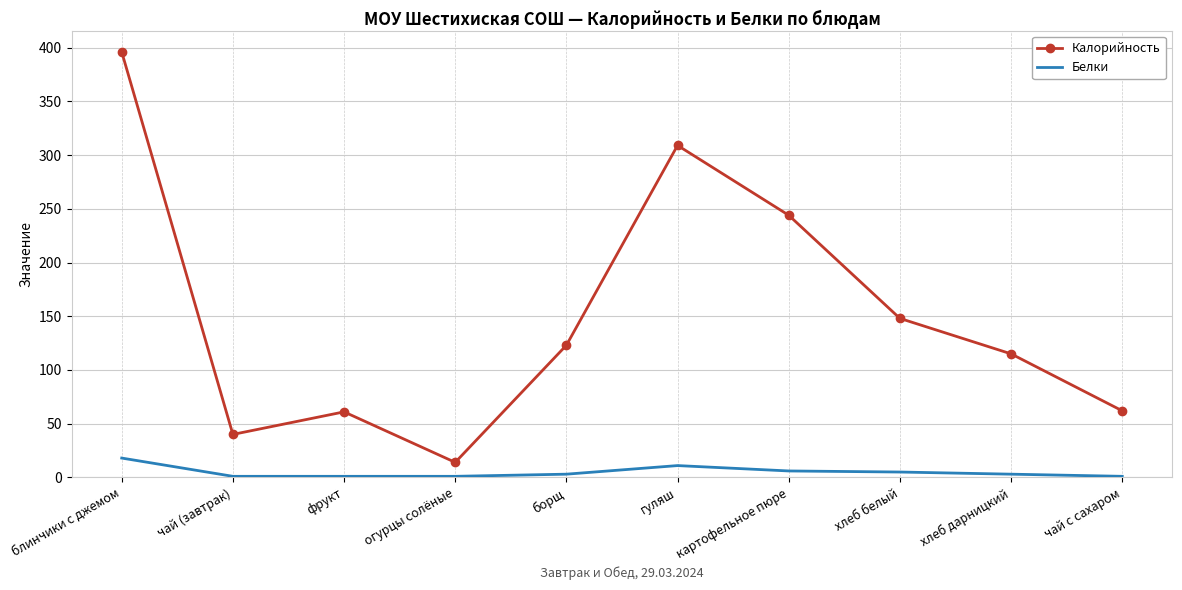

The value of Белки at хлеб дарницкий is 3. True or false?

True